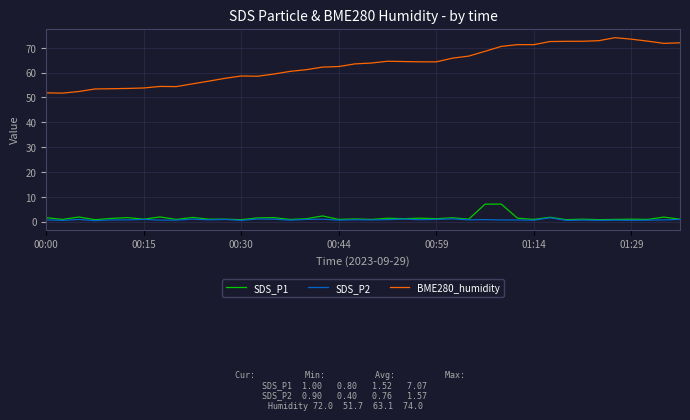

What is the sum of all SDS_P2 values?

30.5